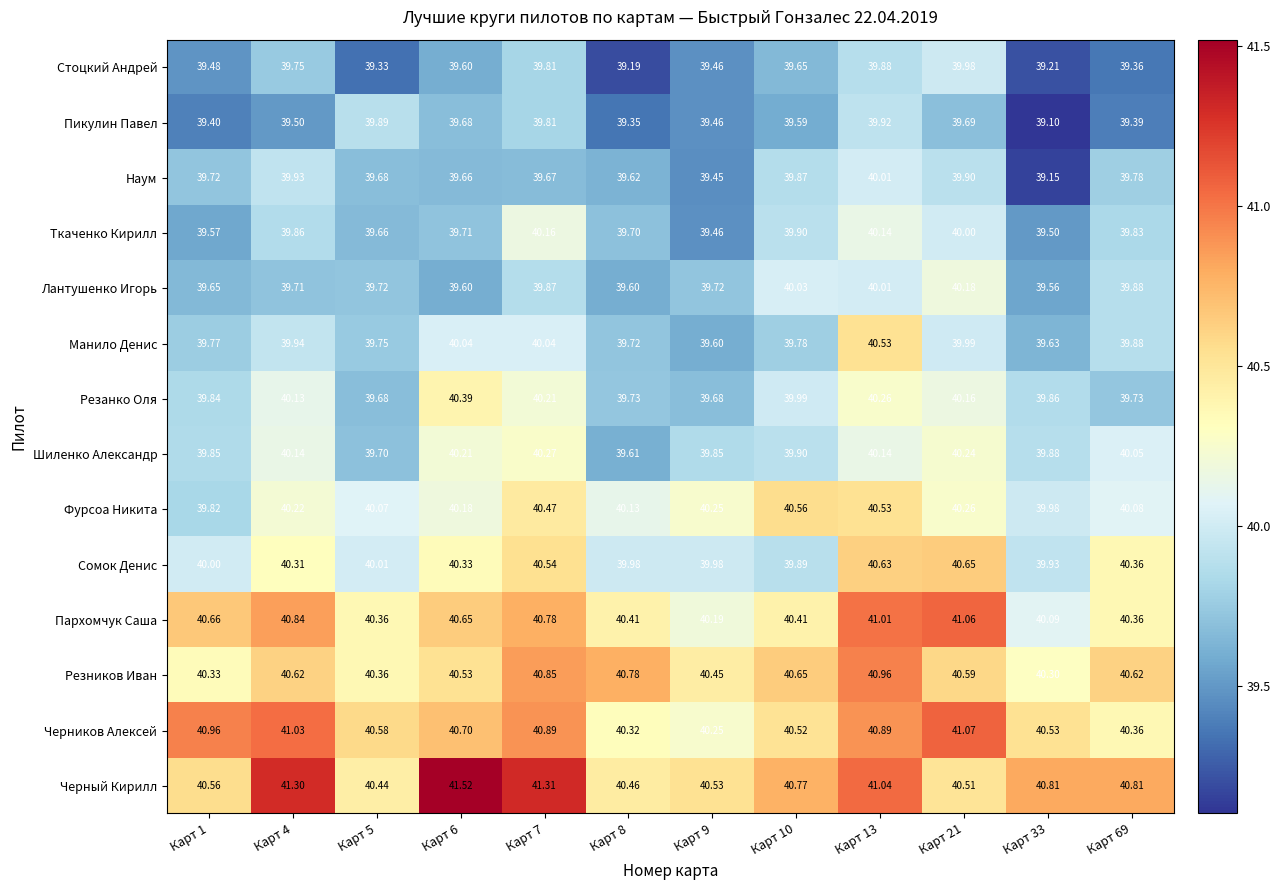

How many categories are shown in the chart?

12